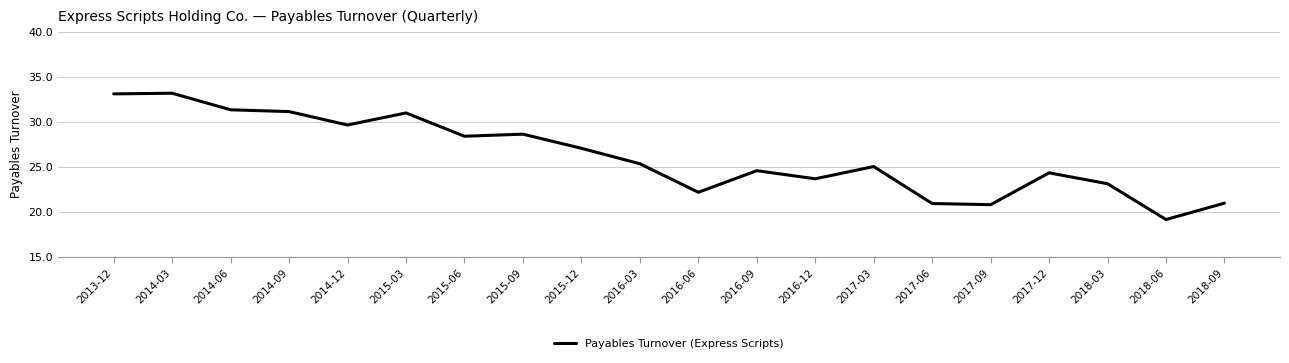

At which category does the chart reach its minimum across all series?

2018-06